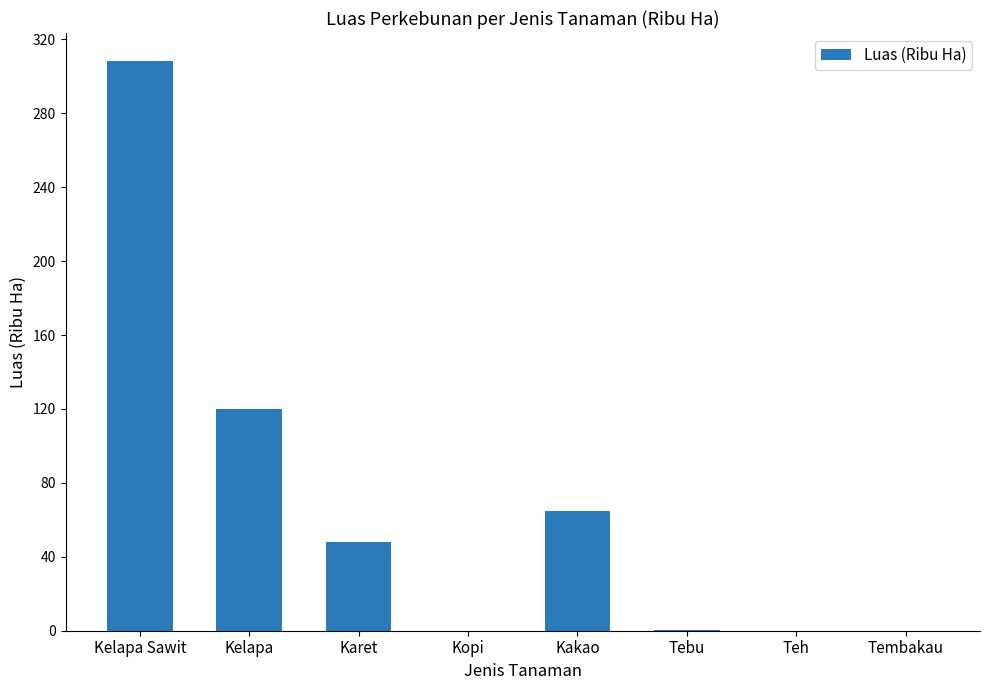

What is the greatest value displayed?

308.0